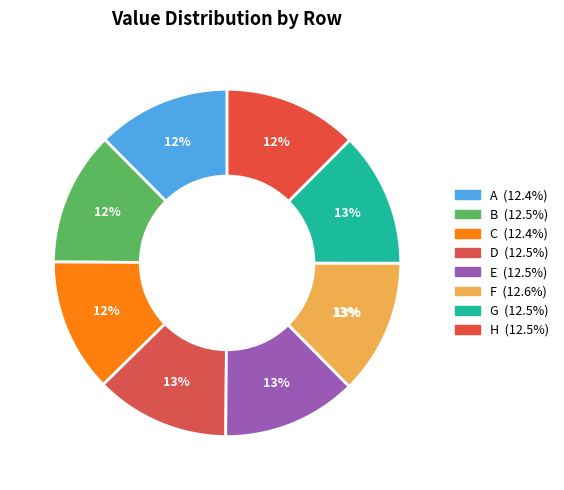

What is the largest slice in the pie chart?

F